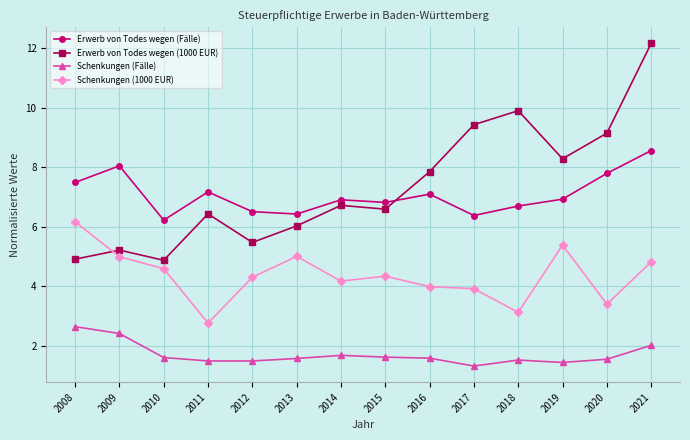

Which series has the widest spread of values?

Erwerb von Todes wegen (1000 EUR)